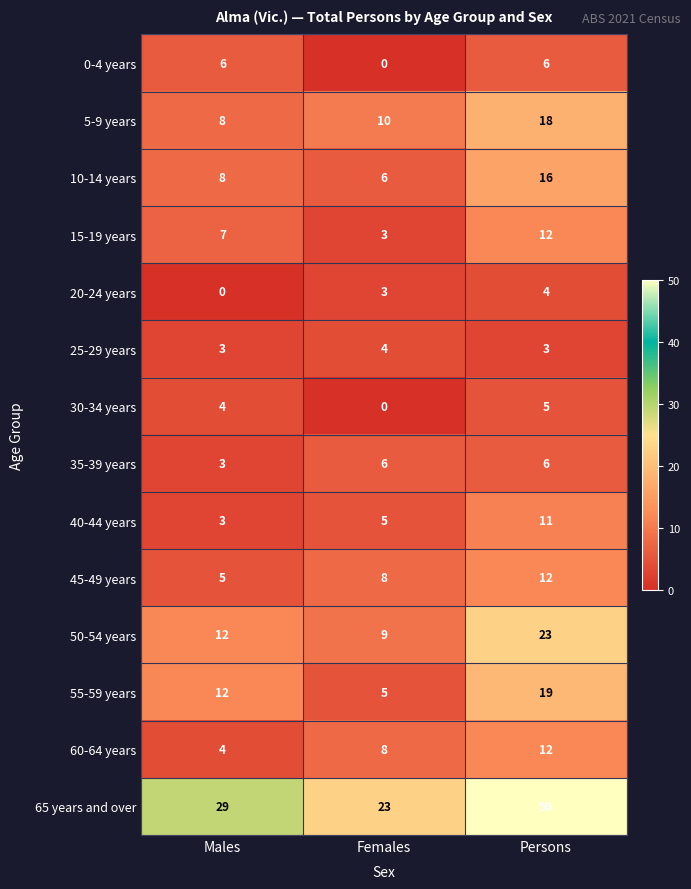

Count the number of data series in this chart.

14